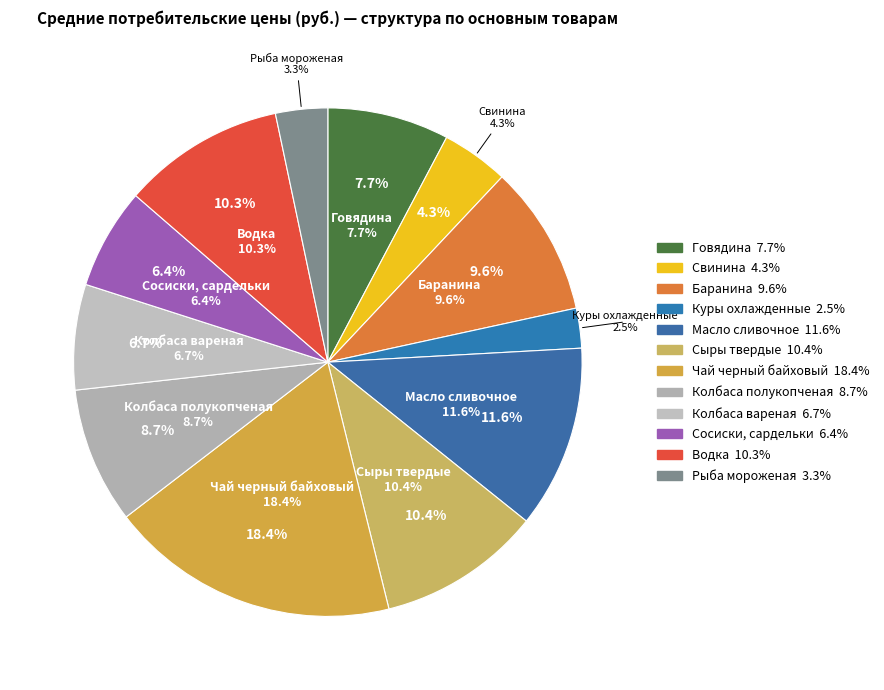

True or false: Сыры твердые accounts for 10% of the total.

True